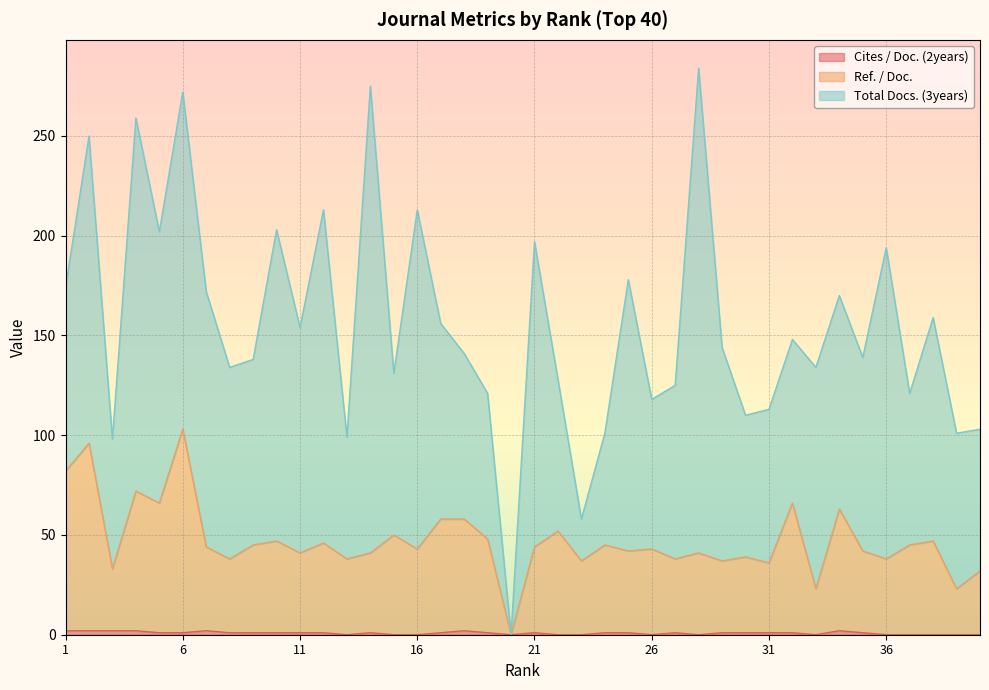

True or false: Ref. / Doc. and Cites / Doc. (2years) cross at least once.

False